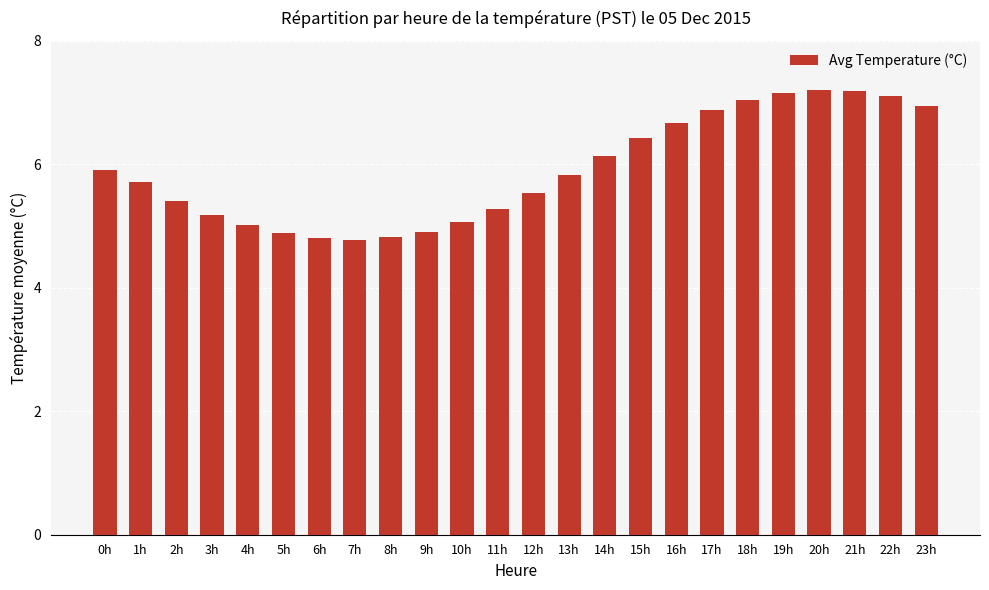

How many distinct data groups are displayed?

1